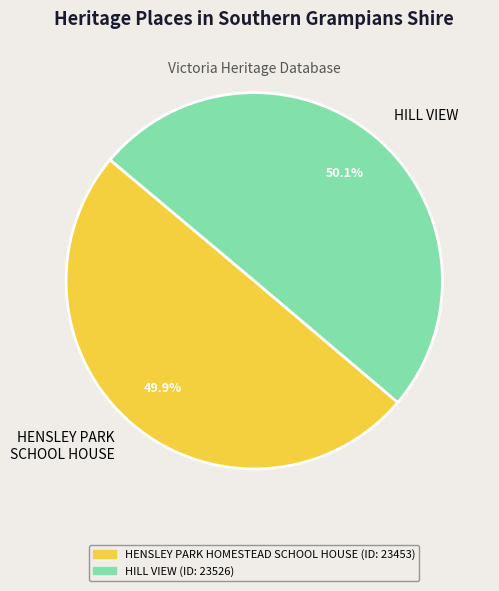

Does any single category account for the majority?

Yes